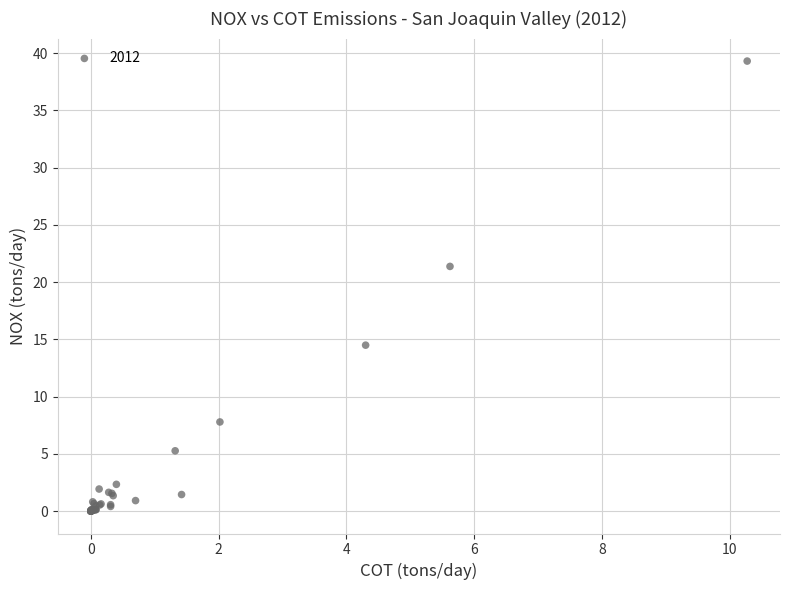

What Y value in the scatter plot is closest to 19?

21.4